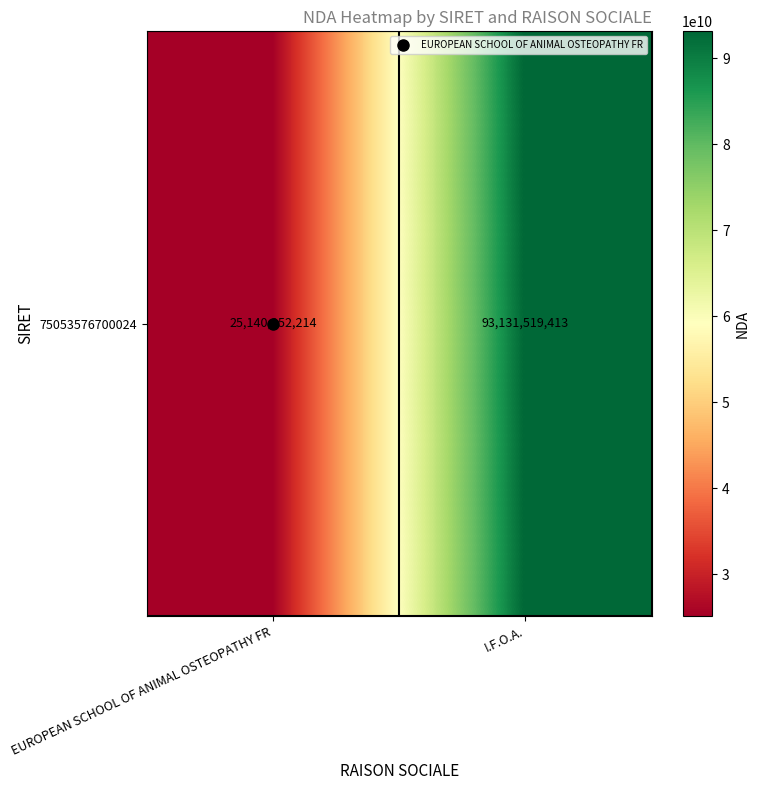

Is it true that the value at EUROPEAN SCHOOL OF ANIMAL OSTEOPATHY FR is 41247676462?

False